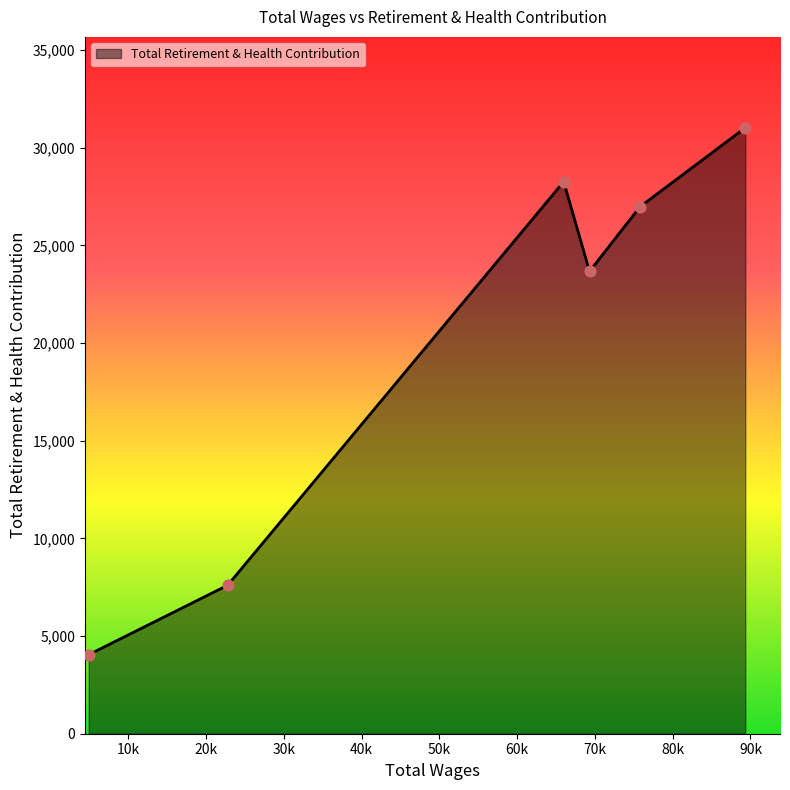

What is the difference between the second highest and minimum values?

24217